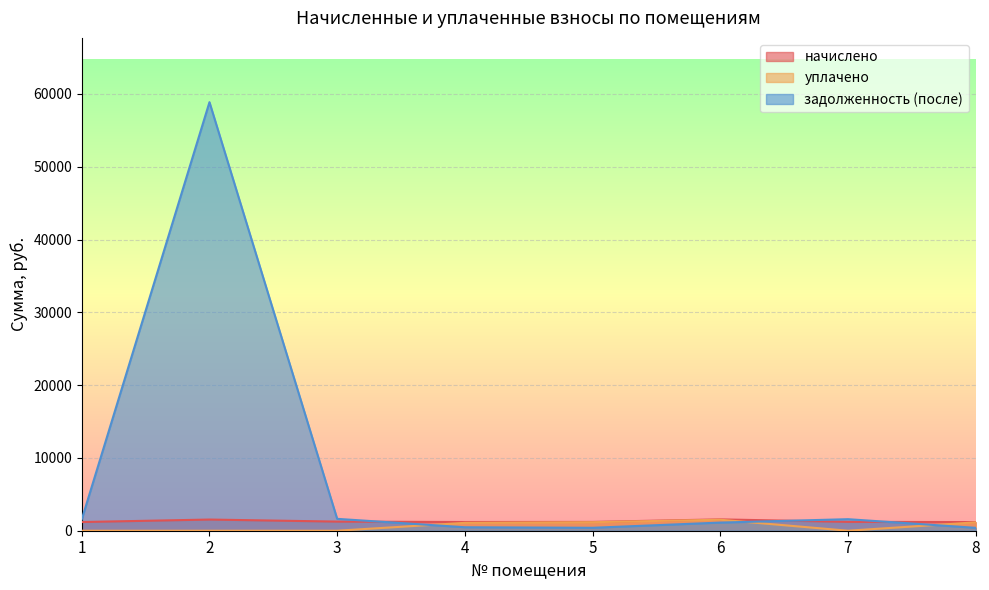

At which label is задолженность (после) closest to 29636?

3